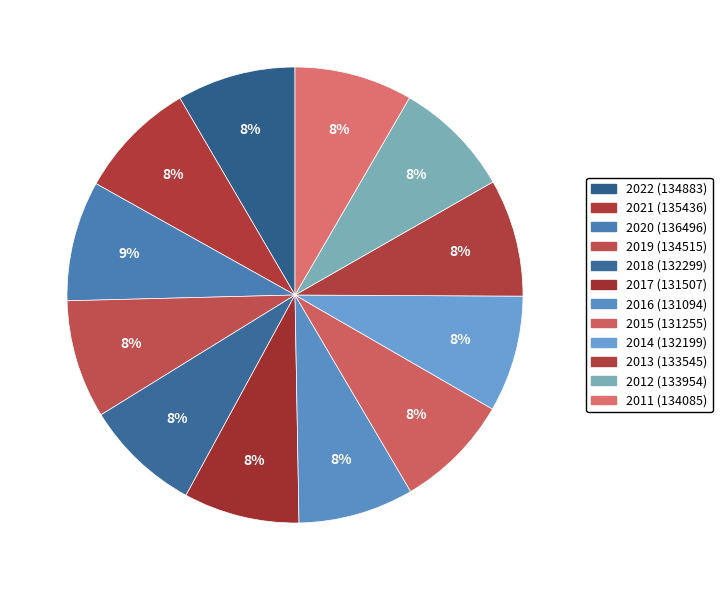

To the nearest percent, what portion does 2017 represent?

8%